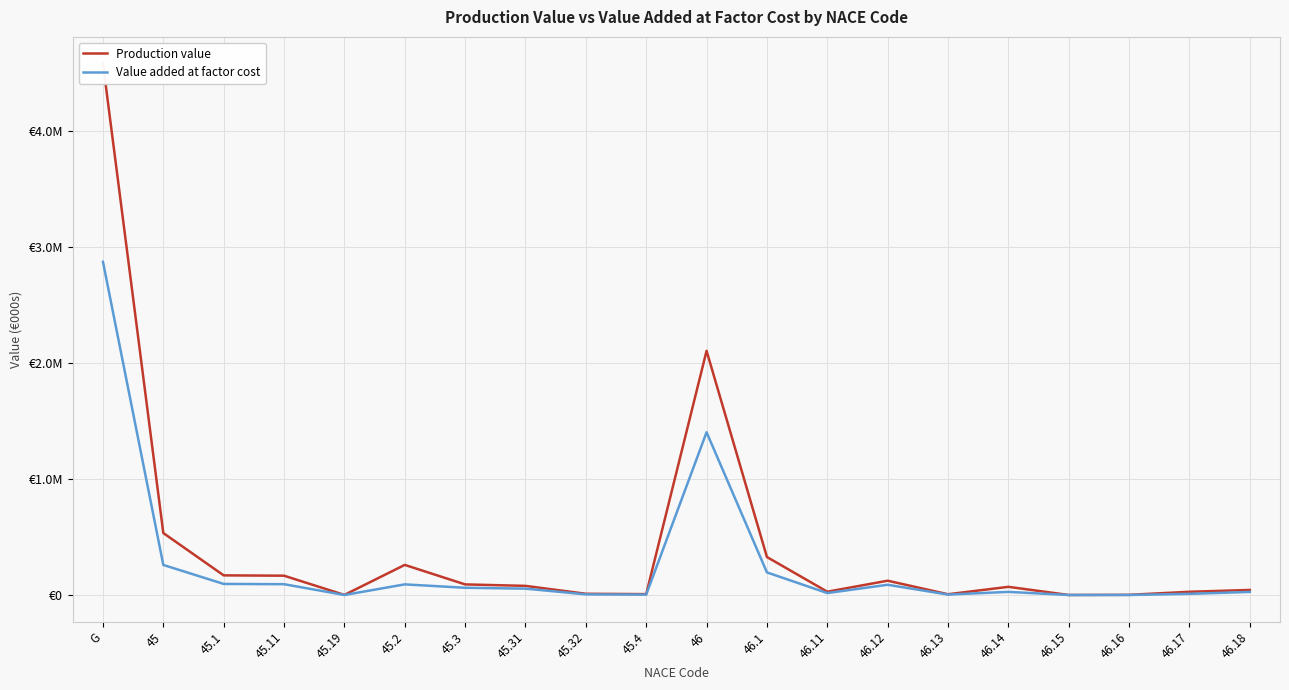

What position from the right is 46.11?

8